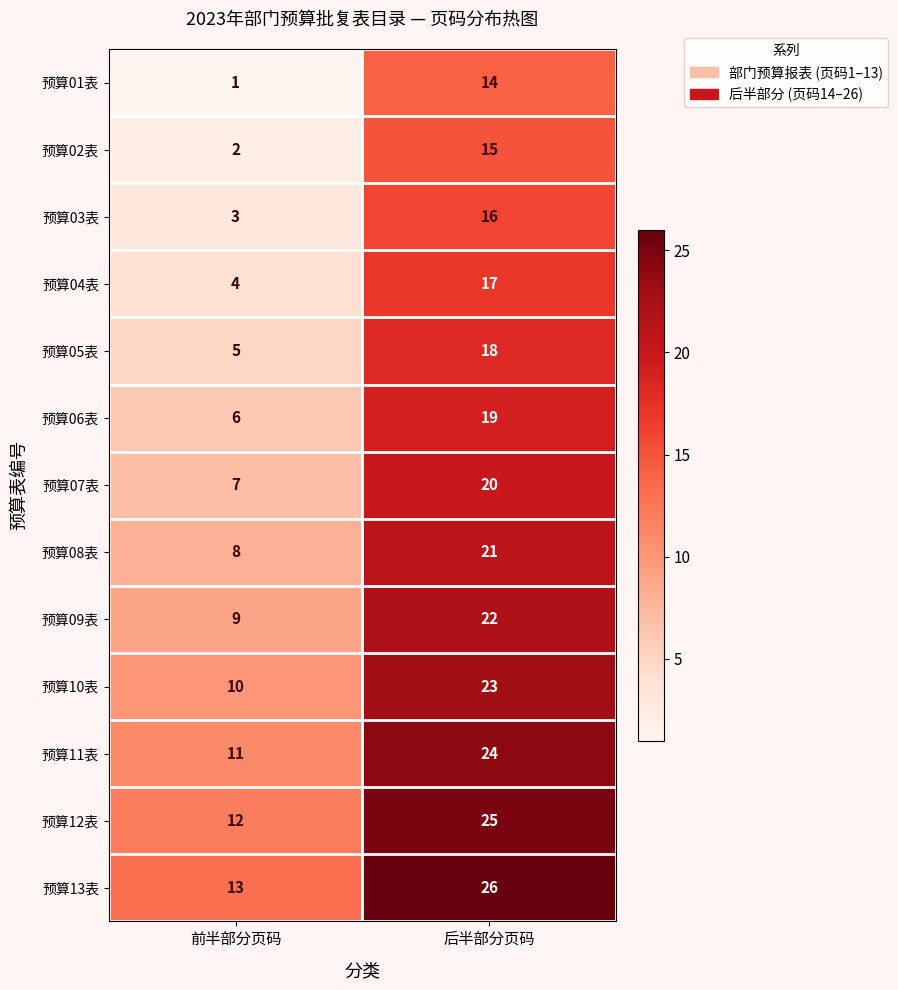

What is the difference between the 预算01表 values at 前半部分页码 and 后半部分页码?

13